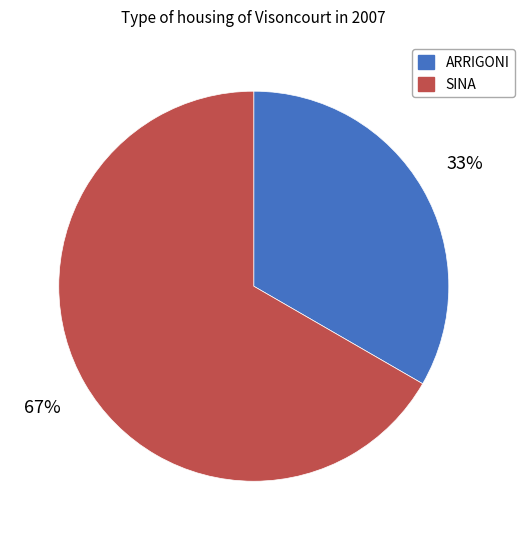

Rank the categories by value from lowest to highest.

ARRIGONI, SINA